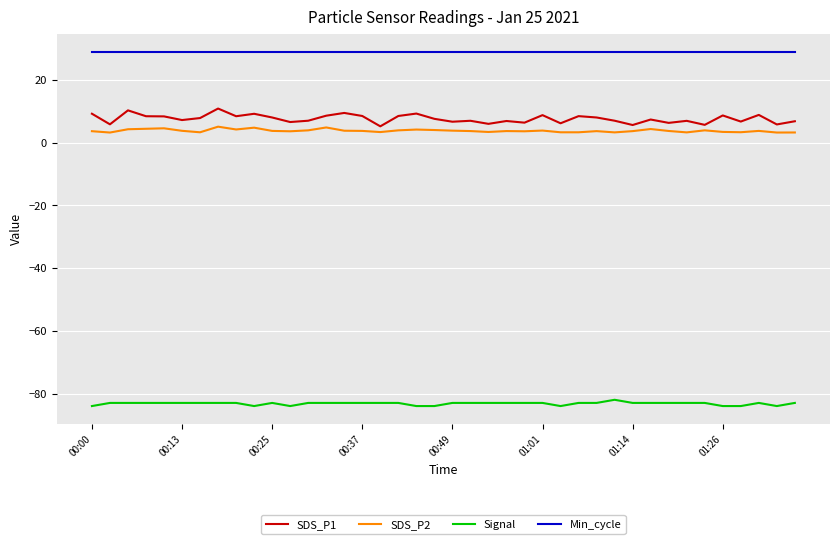

What is the greatest value displayed?

29.0